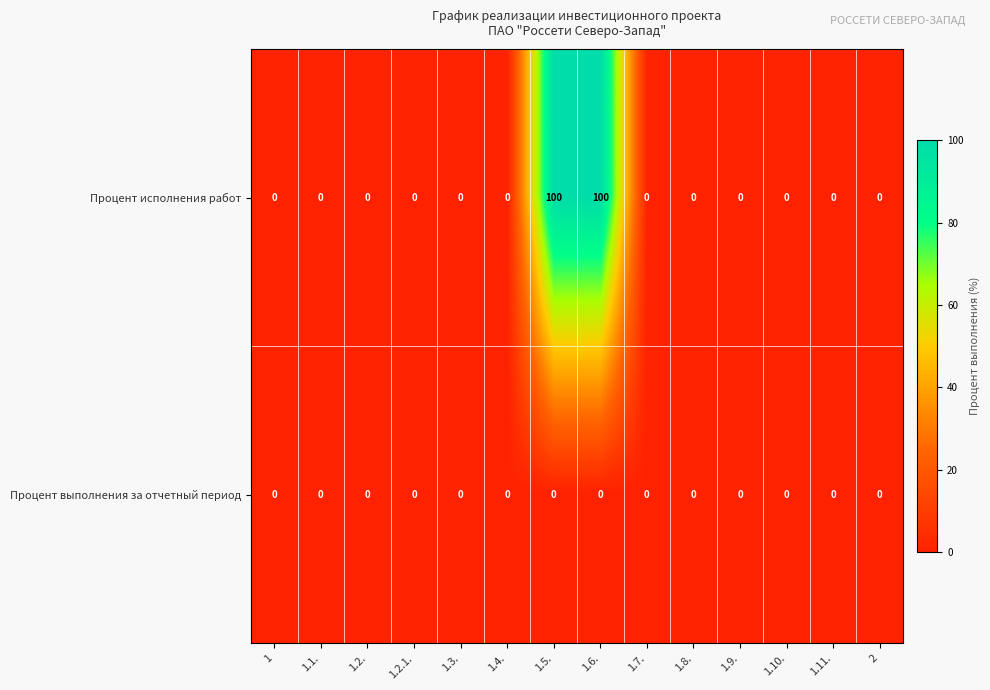

What is the difference between the Процент исполнения работ values at 1.5. and 1.2.?

100